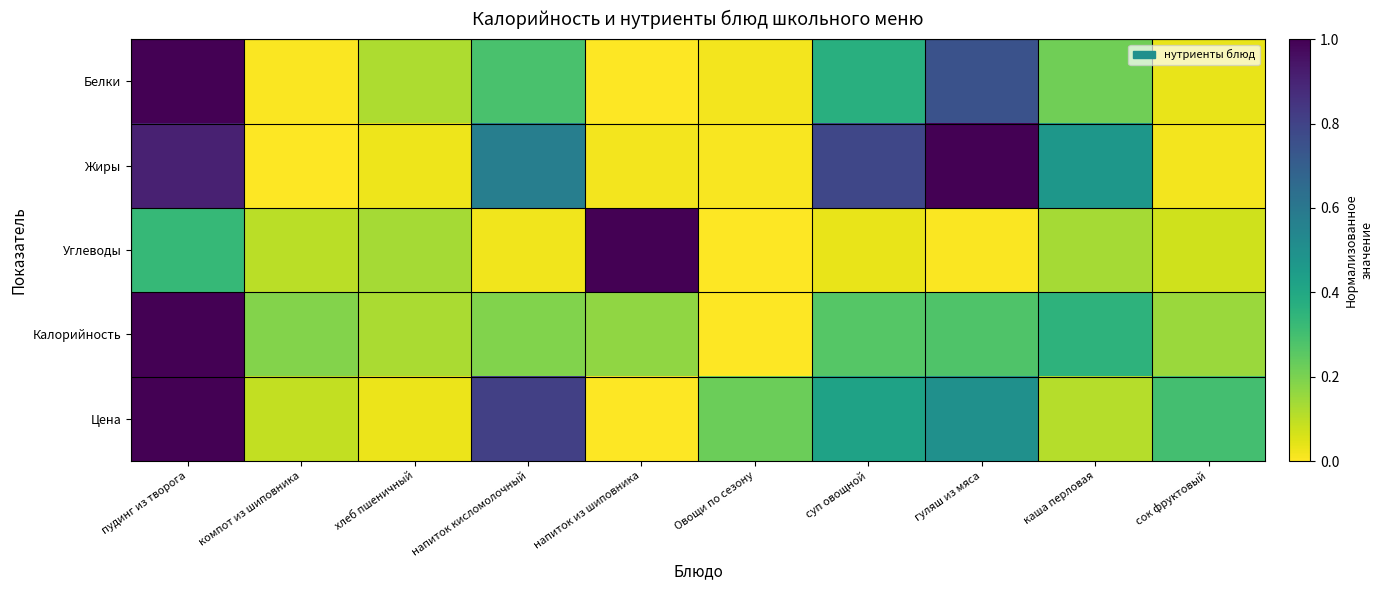

Reading right to left, transcribe all the data shown in this chart.

Белки: сок фруктовый=0.0	каша перловая=0.2	гуляш из мяса=0.7	суп овощной=0.4	Овощи по сезону=0.0	напиток из шиповника=0.0	напиток кисломолочный=0.3	хлеб пшеничный=0.1	компот из шиповника=0.0	пудинг из творога=1.0
Жиры: сок фруктовый=0.0	каша перловая=0.5	гуляш из мяса=1.0	суп овощной=0.8	Овощи по сезону=0.0	напиток из шиповника=0.0	напиток кисломолочный=0.6	хлеб пшеничный=0.0	компот из шиповника=0.0	пудинг из творога=0.9
Углеводы: сок фруктовый=0.1	каша перловая=0.1	гуляш из мяса=0.0	суп овощной=0.0	Овощи по сезону=0.0	напиток из шиповника=1.0	напиток кисломолочный=0.0	хлеб пшеничный=0.1	компот из шиповника=0.1	пудинг из творога=0.3
Калорийность: сок фруктовый=0.2	каша перловая=0.4	гуляш из мяса=0.3	суп овощной=0.3	Овощи по сезону=0.0	напиток из шиповника=0.2	напиток кисломолочный=0.2	хлеб пшеничный=0.1	компот из шиповника=0.2	пудинг из творога=1.0
Цена: сок фруктовый=0.3	каша перловая=0.1	гуляш из мяса=0.5	суп овощной=0.4	Овощи по сезону=0.2	напиток из шиповника=0.0	напиток кисломолочный=0.8	хлеб пшеничный=0.0	компот из шиповника=0.1	пудинг из творога=1.0